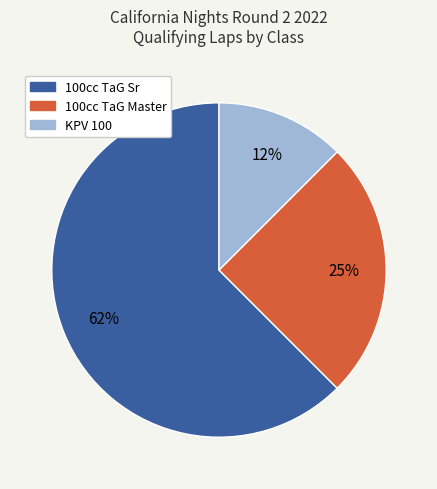

Is there a majority slice in this chart?

Yes